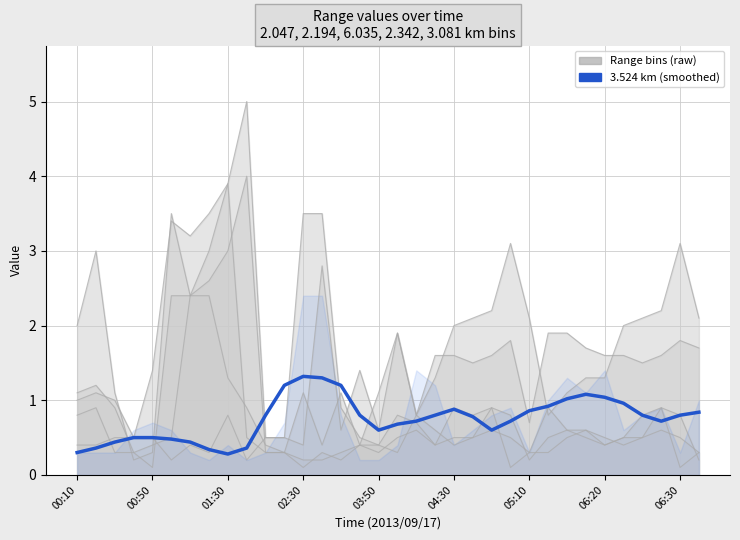

How many interior local valleys (lower than both neighbors) does the data have?

4